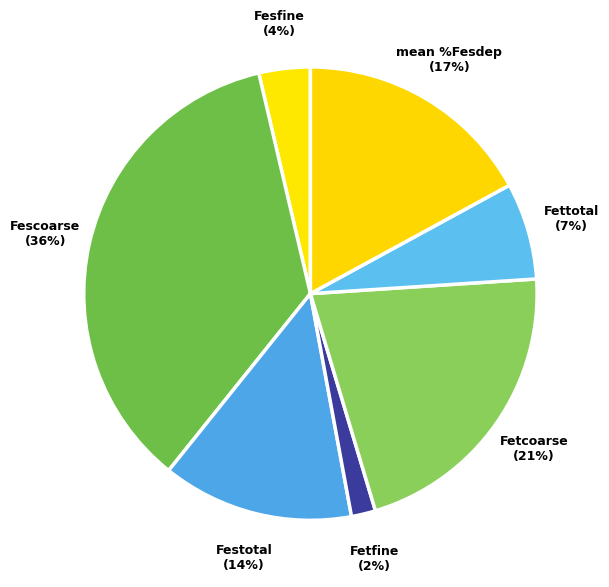

Count the number of slices in the pie.

7